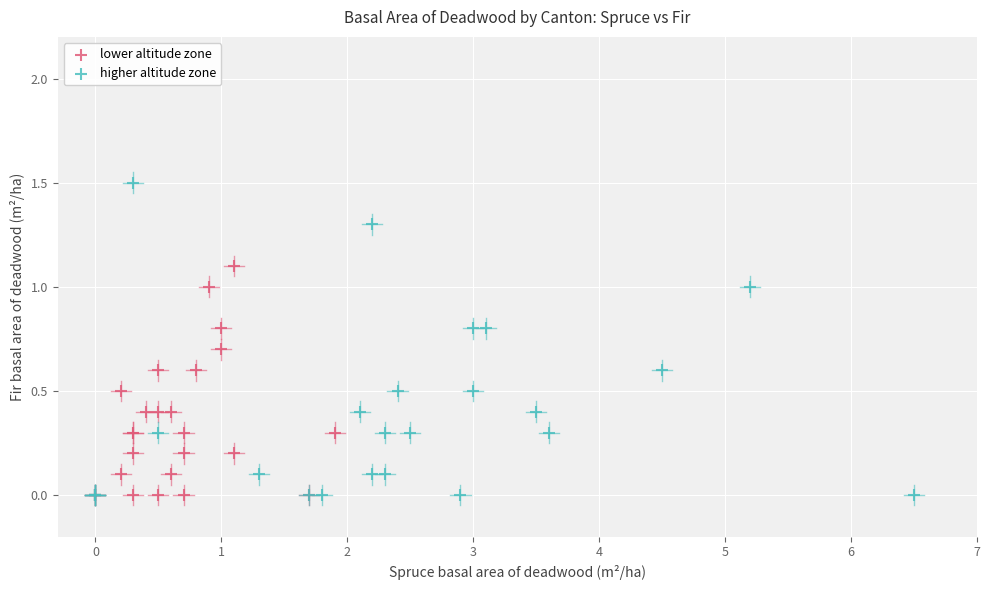

Which series has the largest Y range (max minus min)?

higher altitude zone